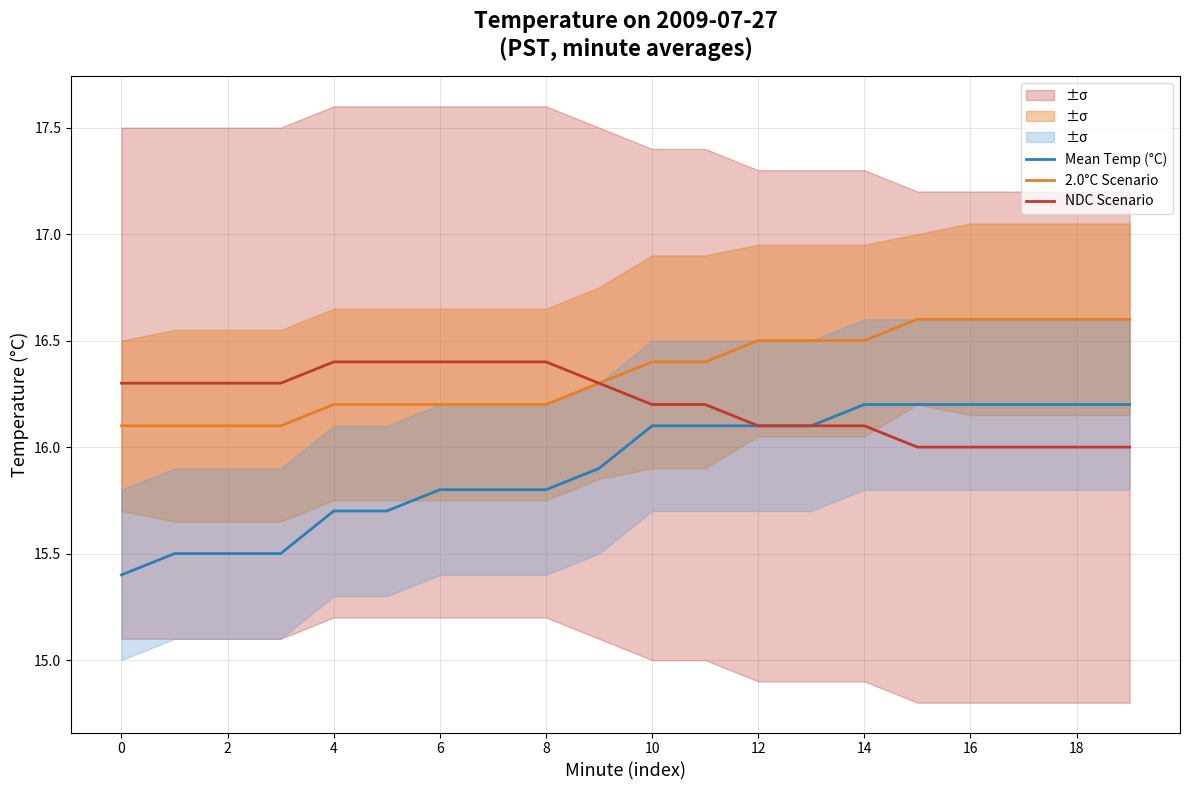

Is it true that NDC Scenario equals 16.0 at 16?

True